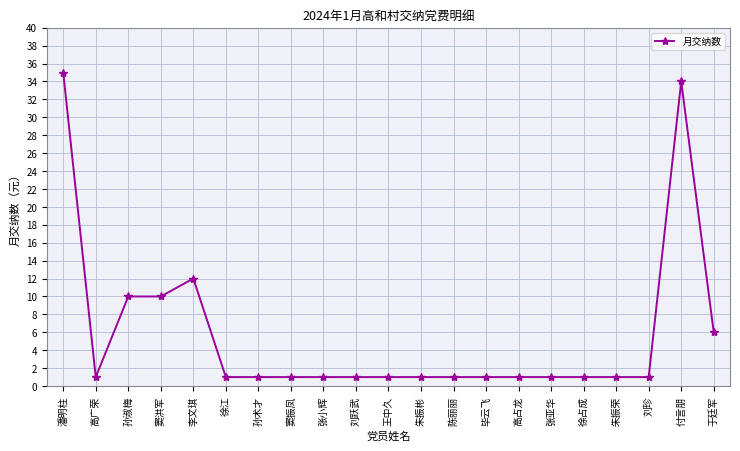

What is the ratio of the value at 毕云飞 to the value at 窦振凤?

1.0